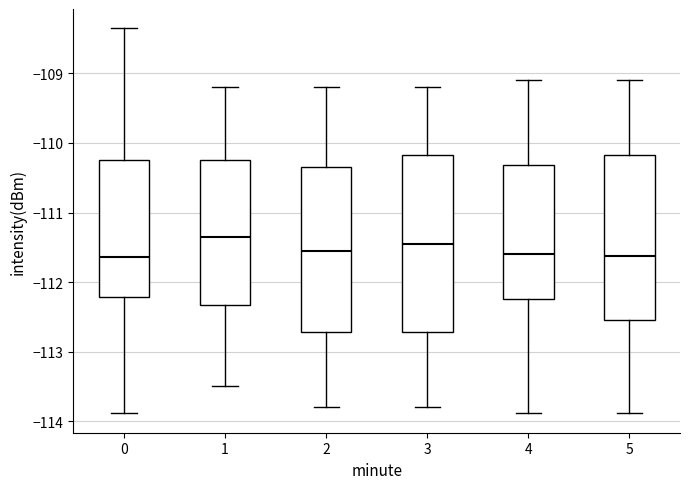

Reading left to right, read every box against the y-axis: the position of its median line, the range the box covers, and the ends of its whiskers. The values are not printed on the chart, so give them approximately, as read against the axis.

0: median -111.6, box -112.2 to -110.2, whiskers -113.9 to -108.3
1: median -111.3, box -112.3 to -110.2, whiskers -113.5 to -109.2
2: median -111.5, box -112.7 to -110.3, whiskers -113.8 to -109.2
3: median -111.4, box -112.7 to -110.2, whiskers -113.8 to -109.2
4: median -111.6, box -112.2 to -110.3, whiskers -113.9 to -109.1
5: median -111.6, box -112.5 to -110.2, whiskers -113.9 to -109.1